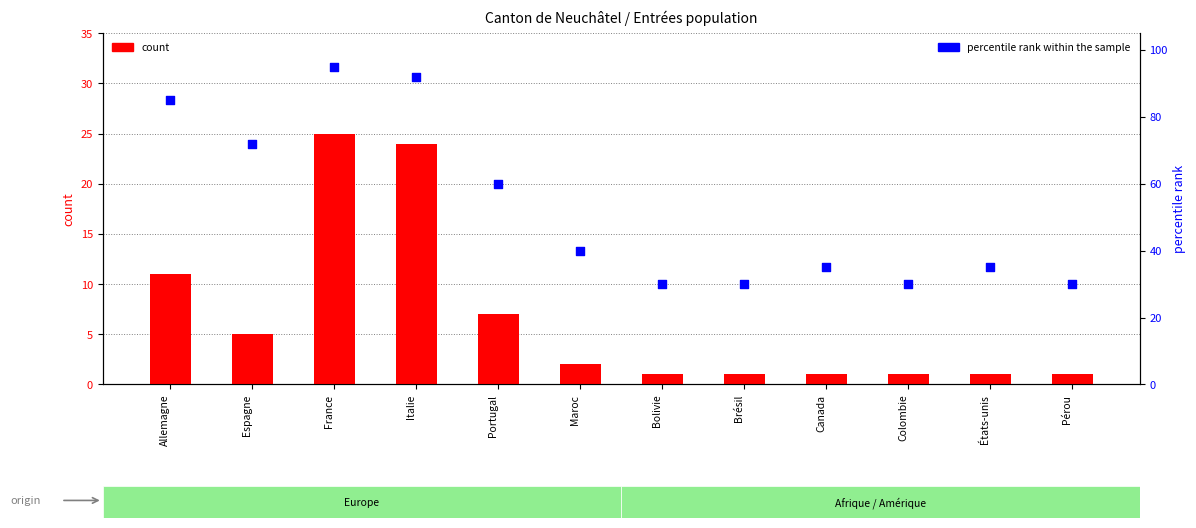

Which series has the largest total across all categories?

percentile rank within the sample